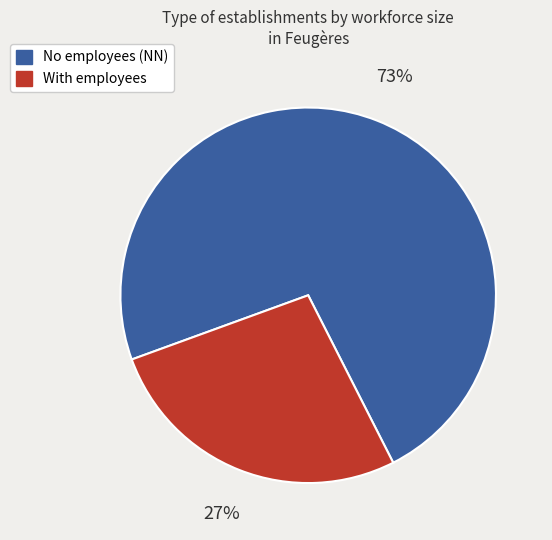

To the nearest percent, what is the average slice percentage?

50%